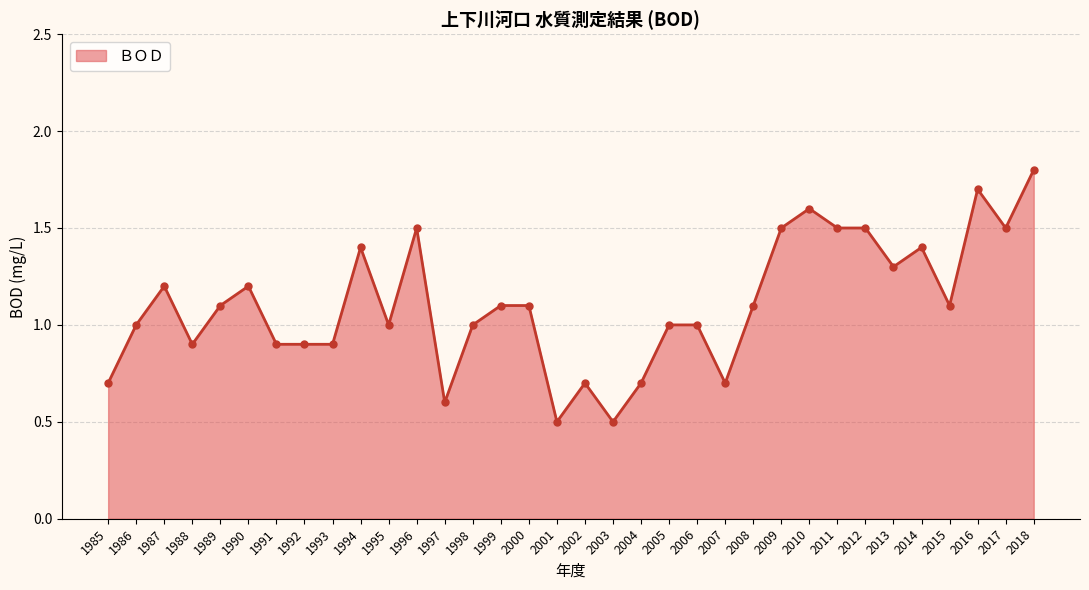

True or false: the data has more than 2 interior local peaks.

True